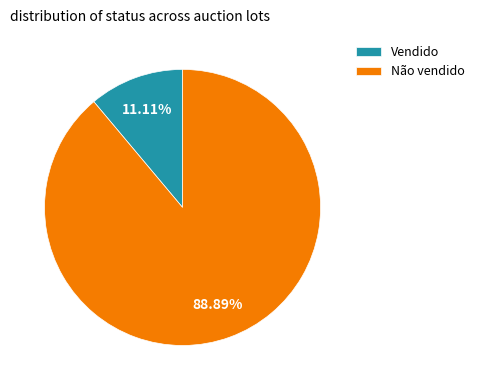

What is the smallest slice in the pie chart?

Vendido